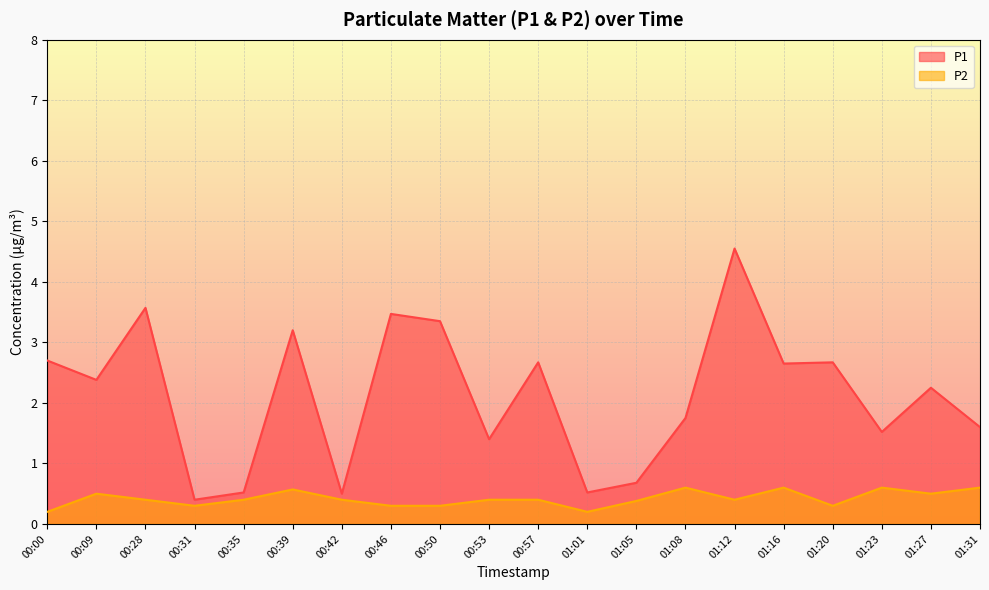

Which category has the highest value in the P2 series?

01:08